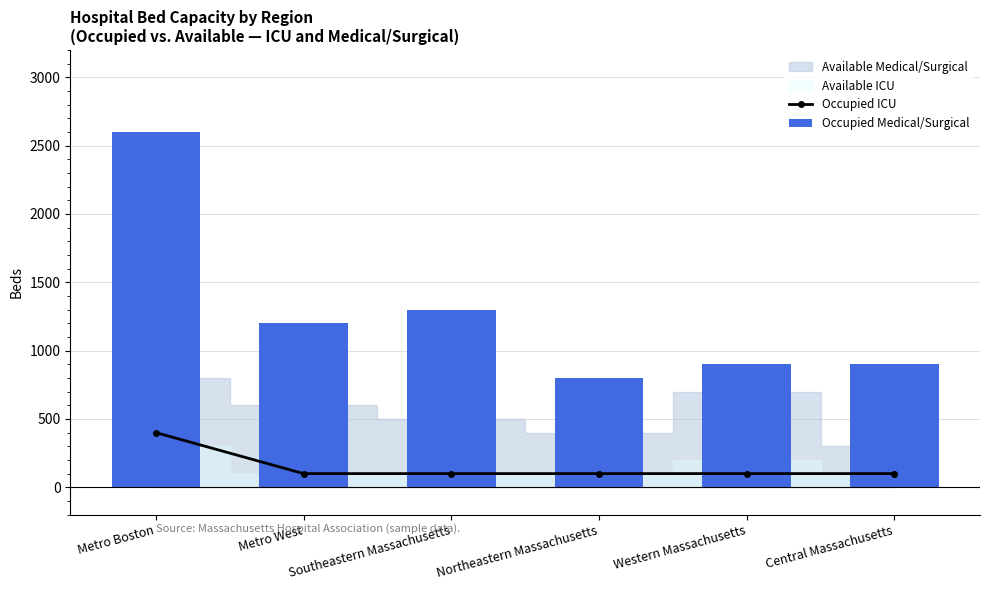

What is the sum of all Occupied ICU values?

900